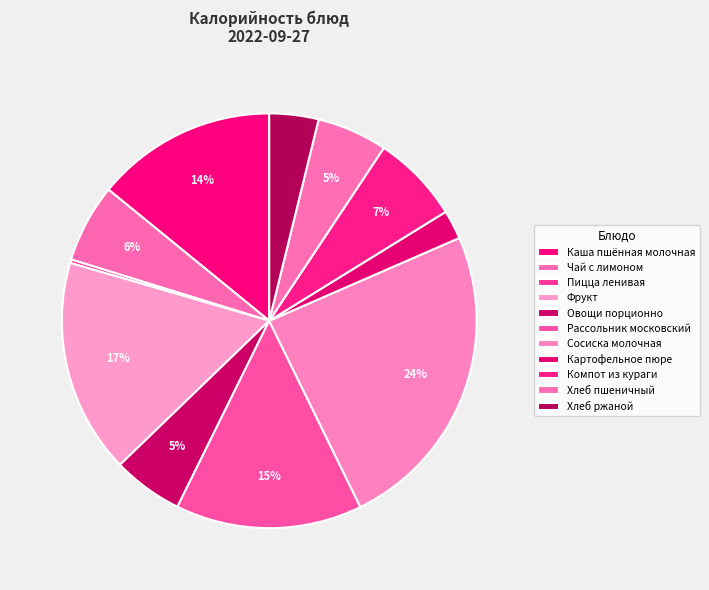

Which slice is the smallest?

Пицца ленивая